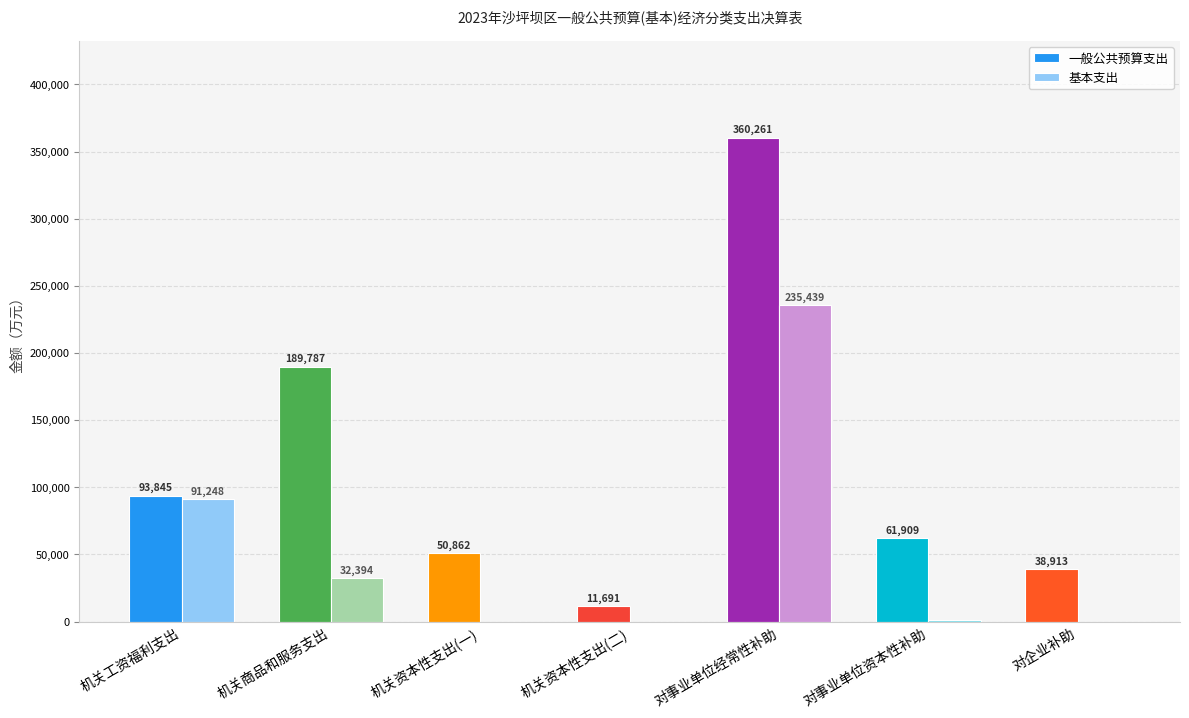

What is the maximum value shown in the chart?

360261